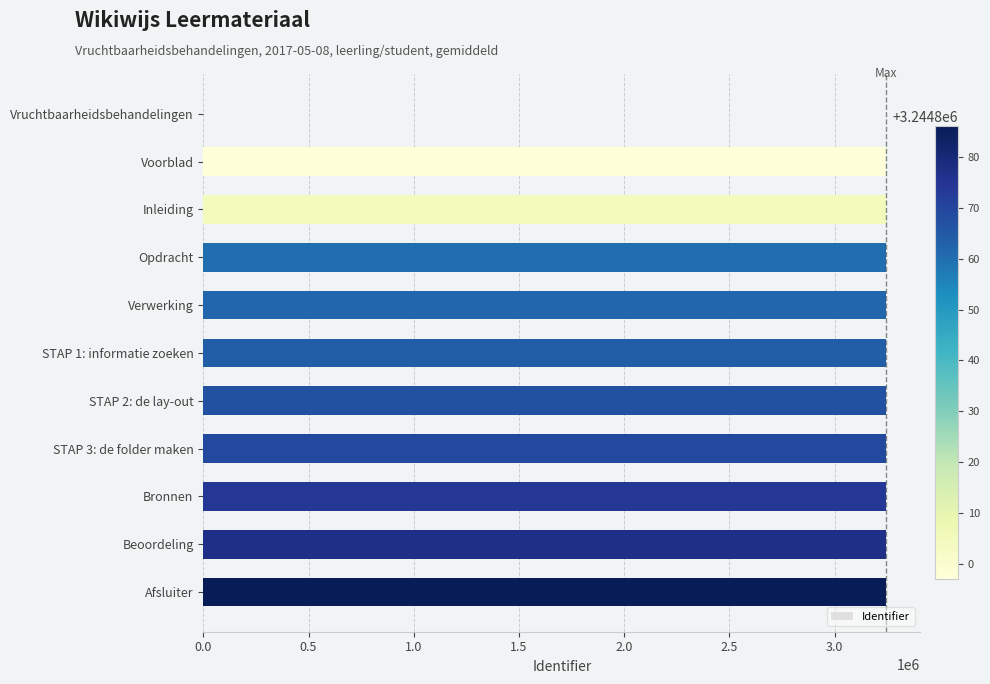

What is the sum of the values at Afsluiter and Beoordeling?

6489763